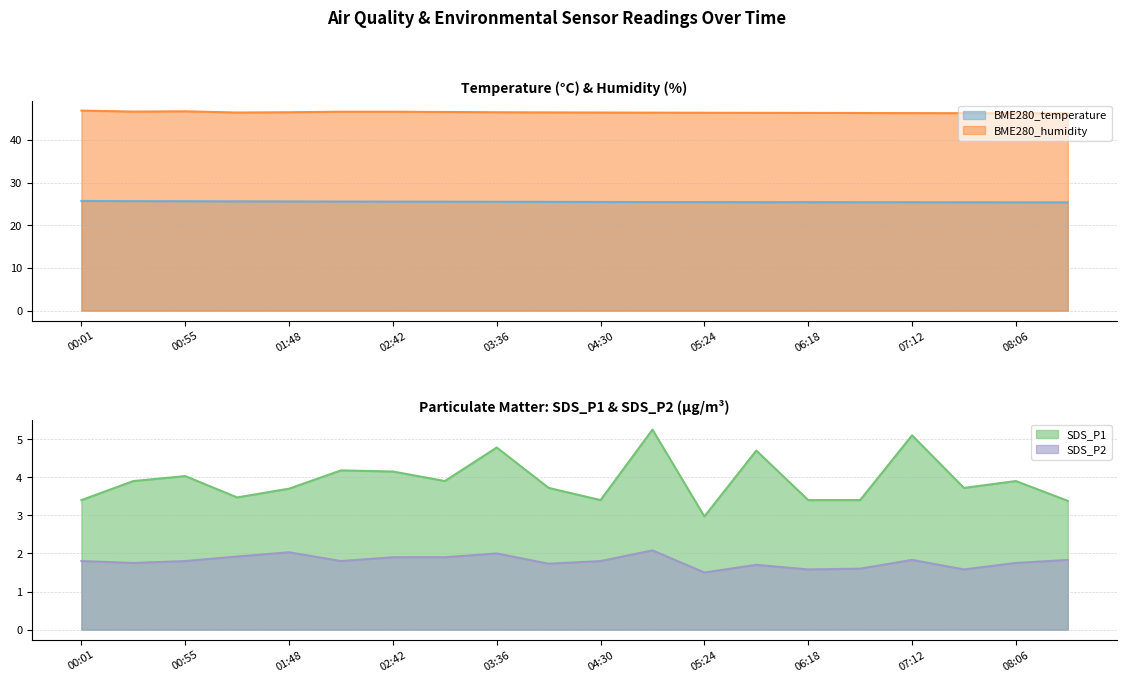

True or false: BME280_temperature and BME280_humidity cross at least once.

False